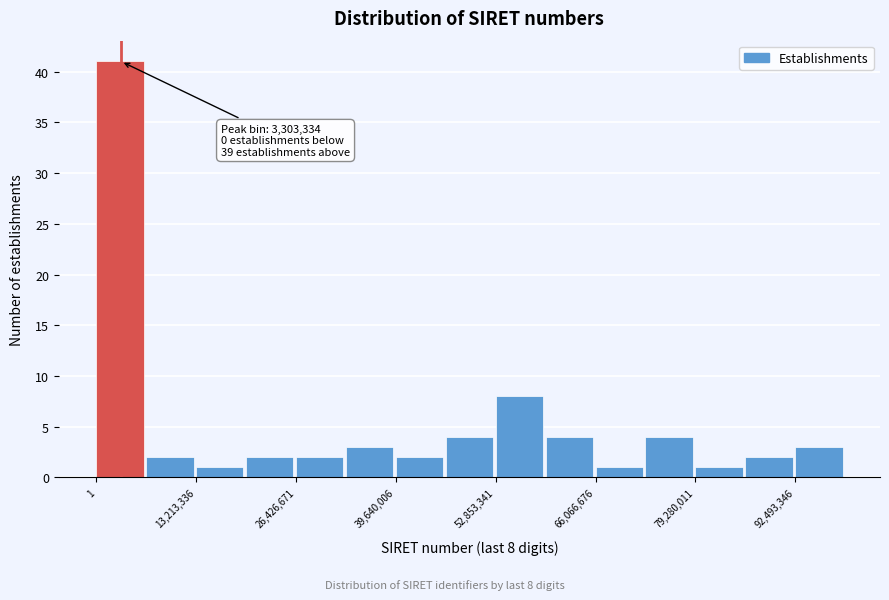

Around what value on the x-axis is the tallest bar? Give the approximate position of its centre, as read against the axis.

4000000